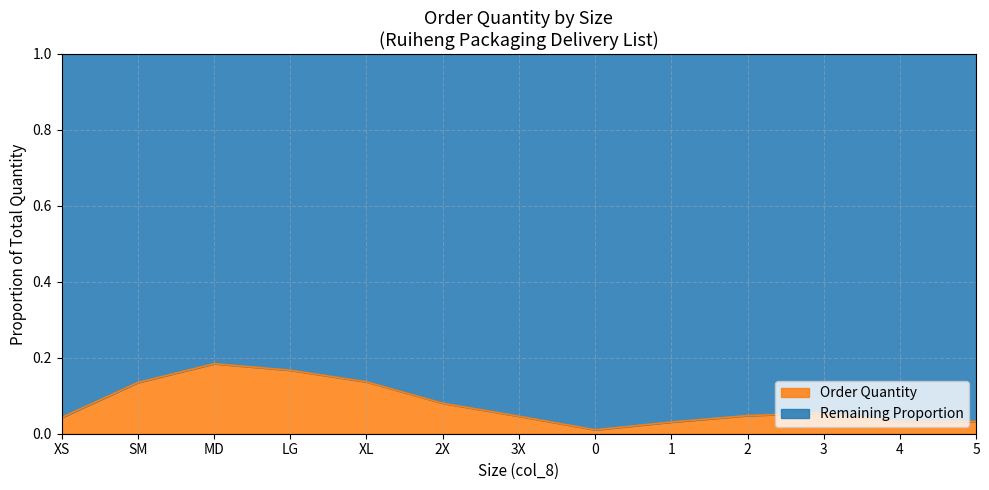

Where is the first local maximum?

MD